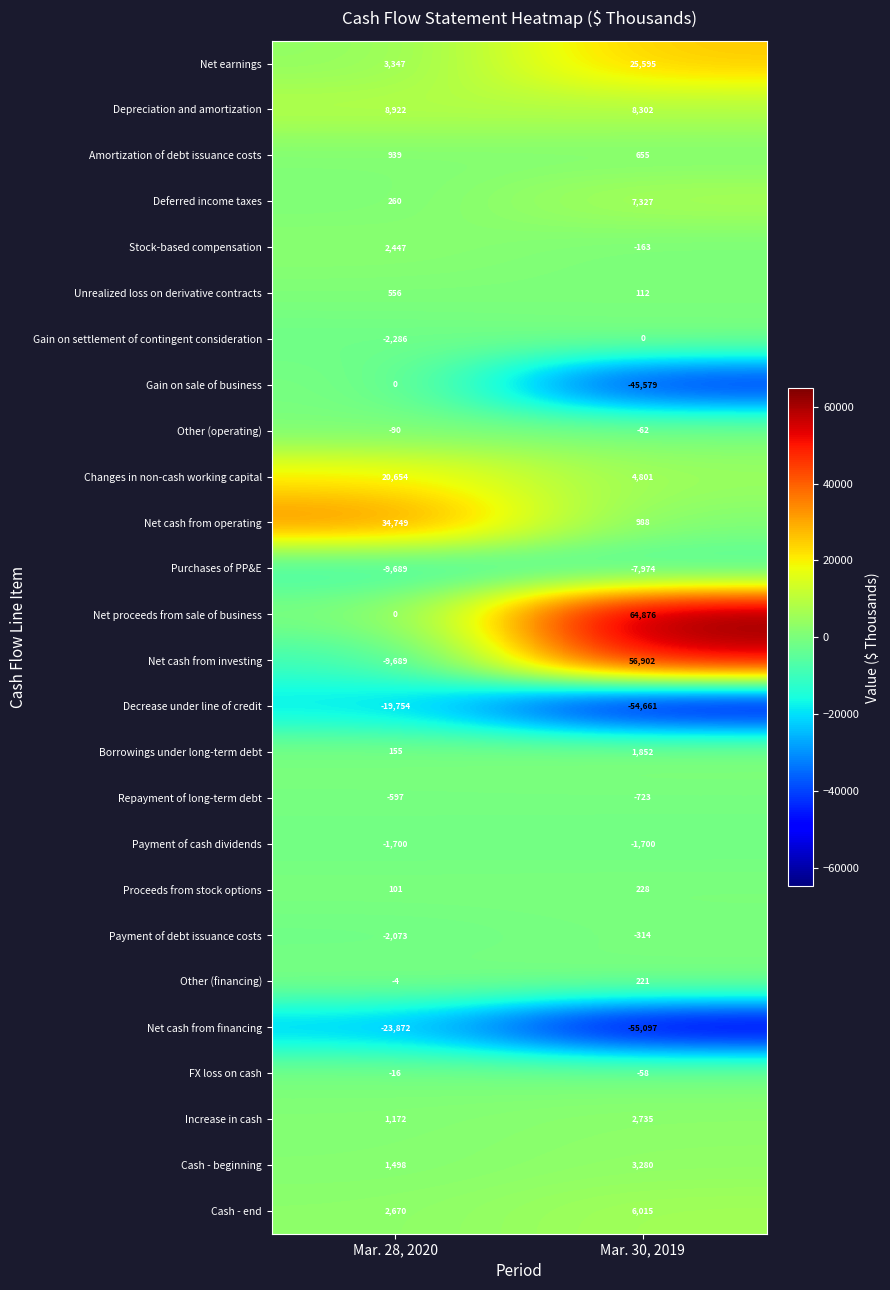

At which label does Proceeds from stock options reach its peak?

Mar. 30, 2019